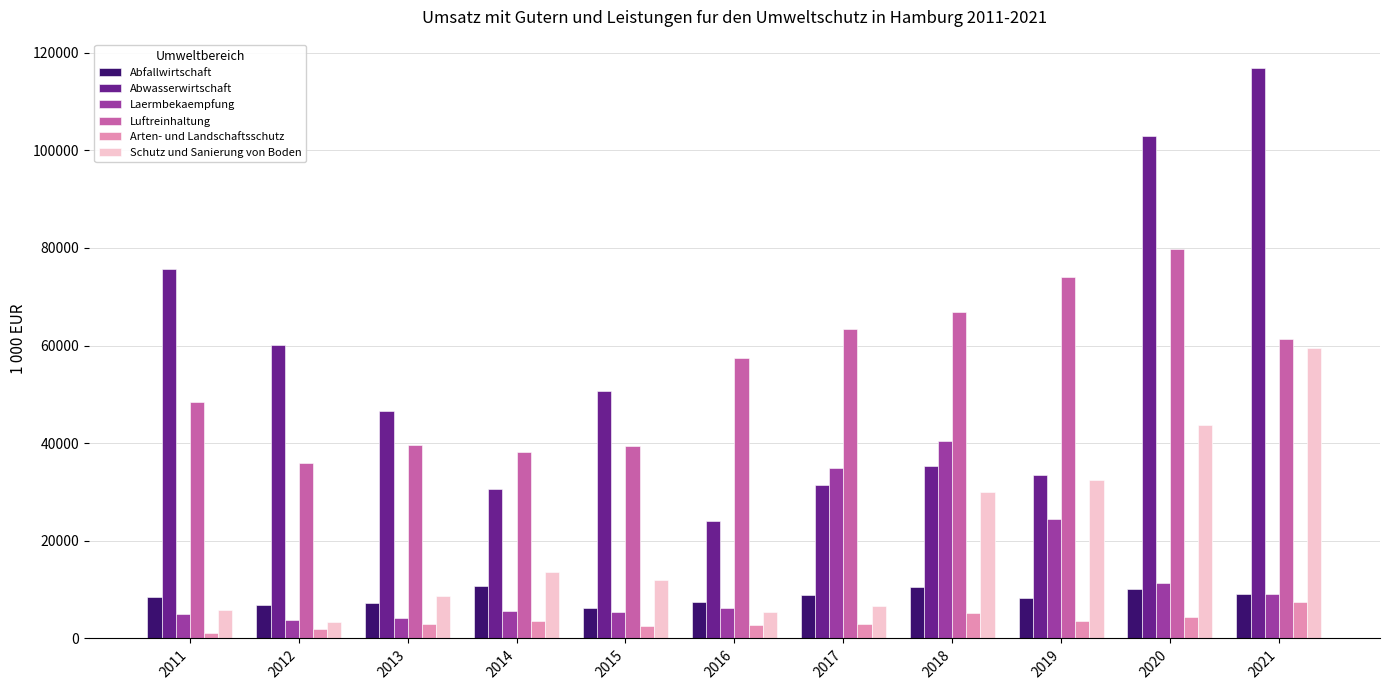

Where does the Abwasserwirtschaft series first go above 46496?

2011